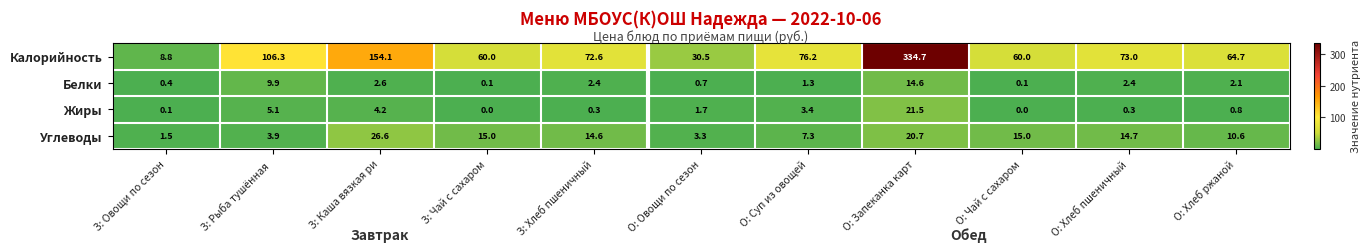

Rank the series at О: Хлеб ржаной from highest to lowest value.

Калорийность, Углеводы, Белки, Жиры